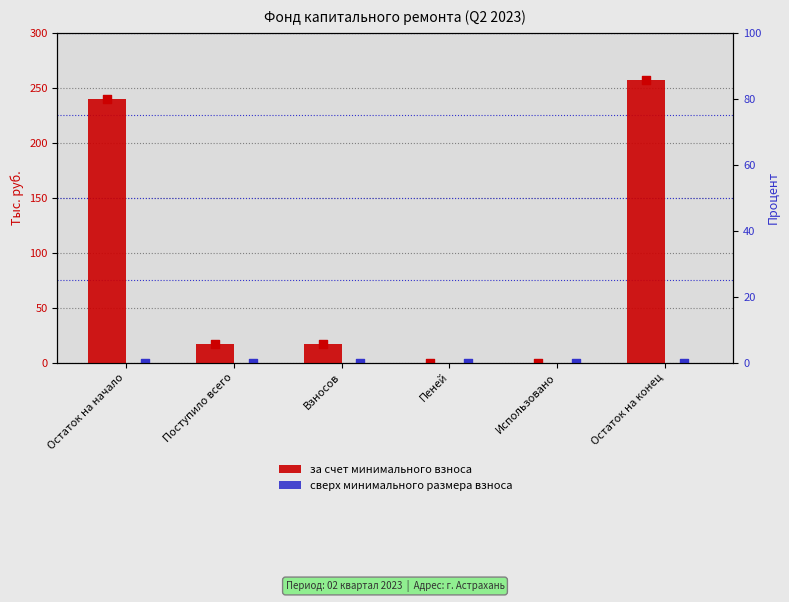

What is the total value across all series at Взносов?

16.9